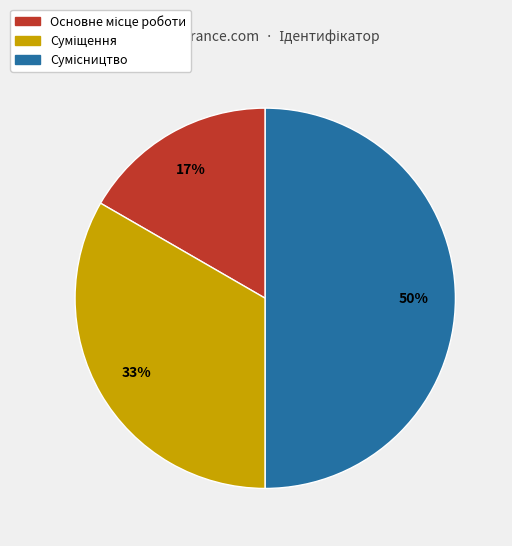

Count the number of slices in the pie.

3